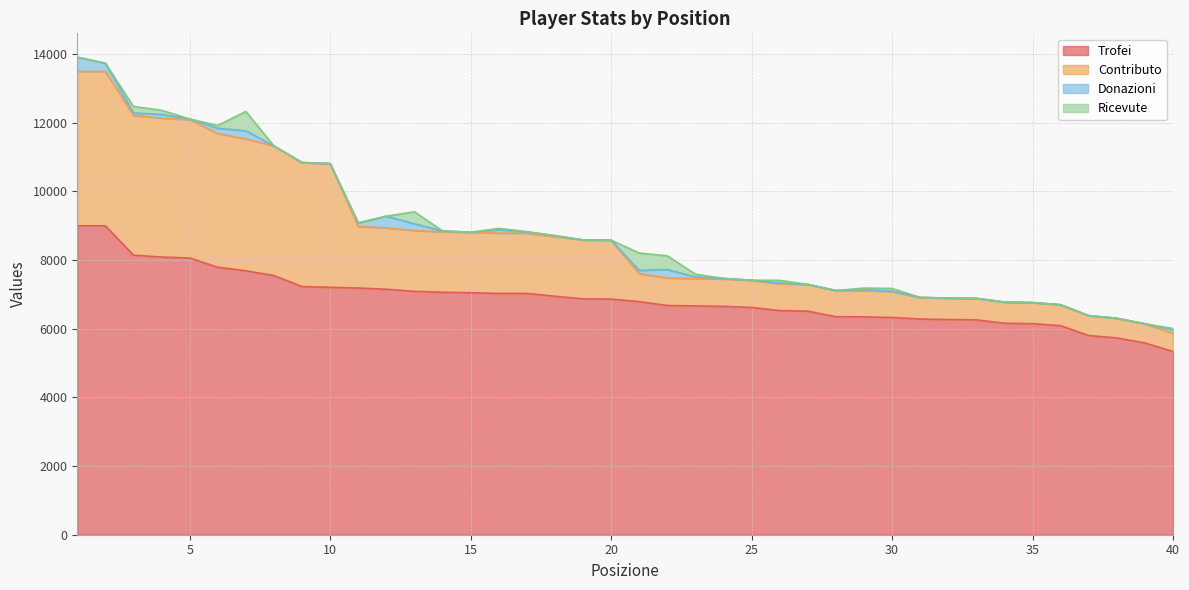

What is the minimum value for Trofei?

5336